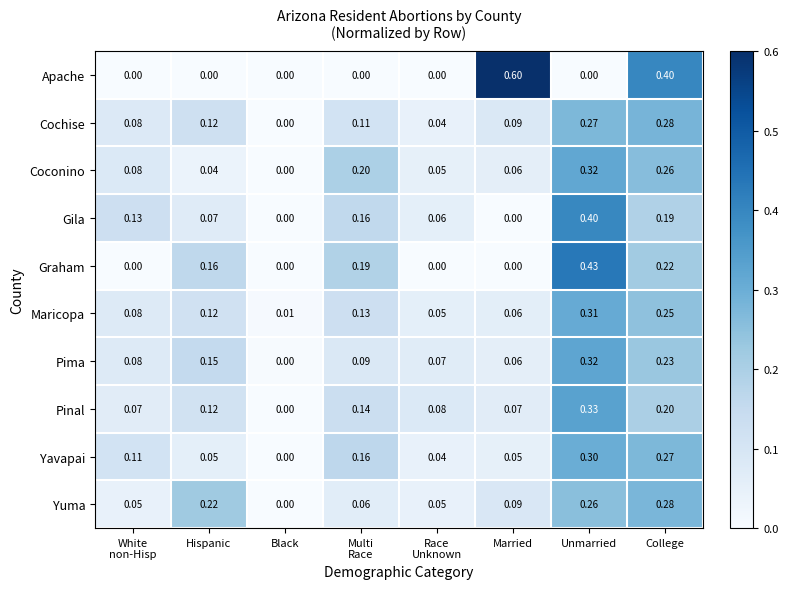

Which series has the widest spread of values?

Apache